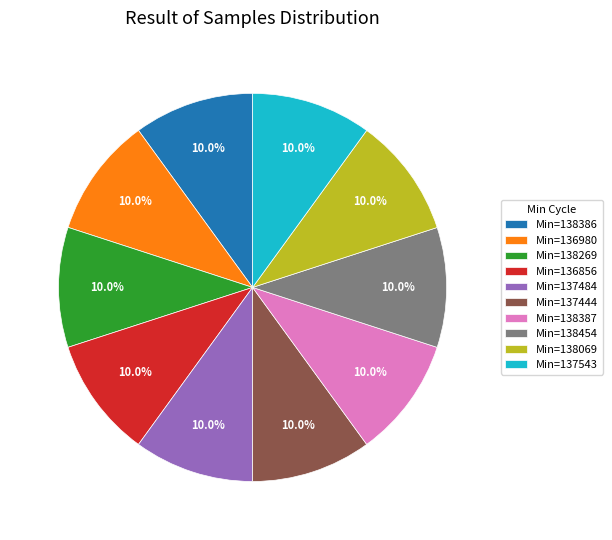

Approximately how many times larger is the value at Min=138069 compared to Min=137484?

1.0